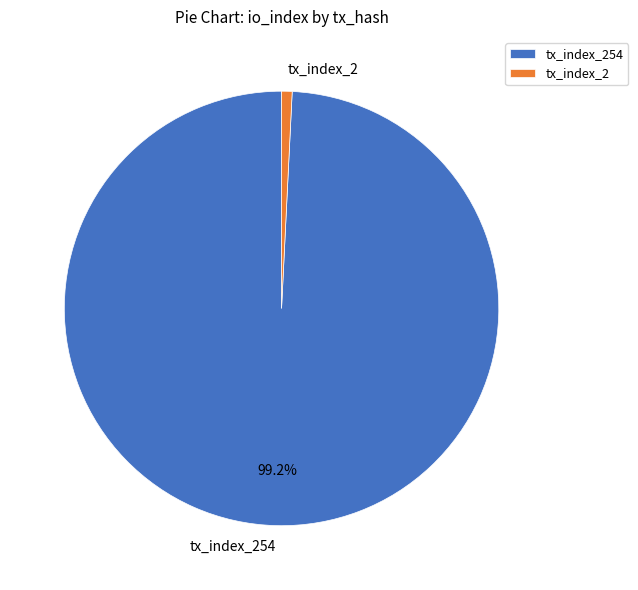

To the nearest percent, what is the combined percentage of tx_index_2 and tx_index_254?

100%